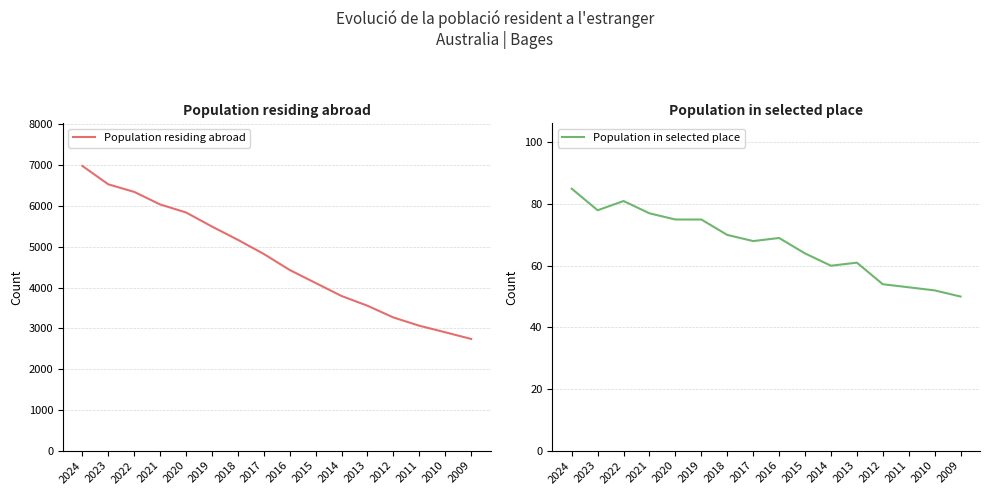

The value of Population residing abroad at 2023 is 6533. True or false?

True